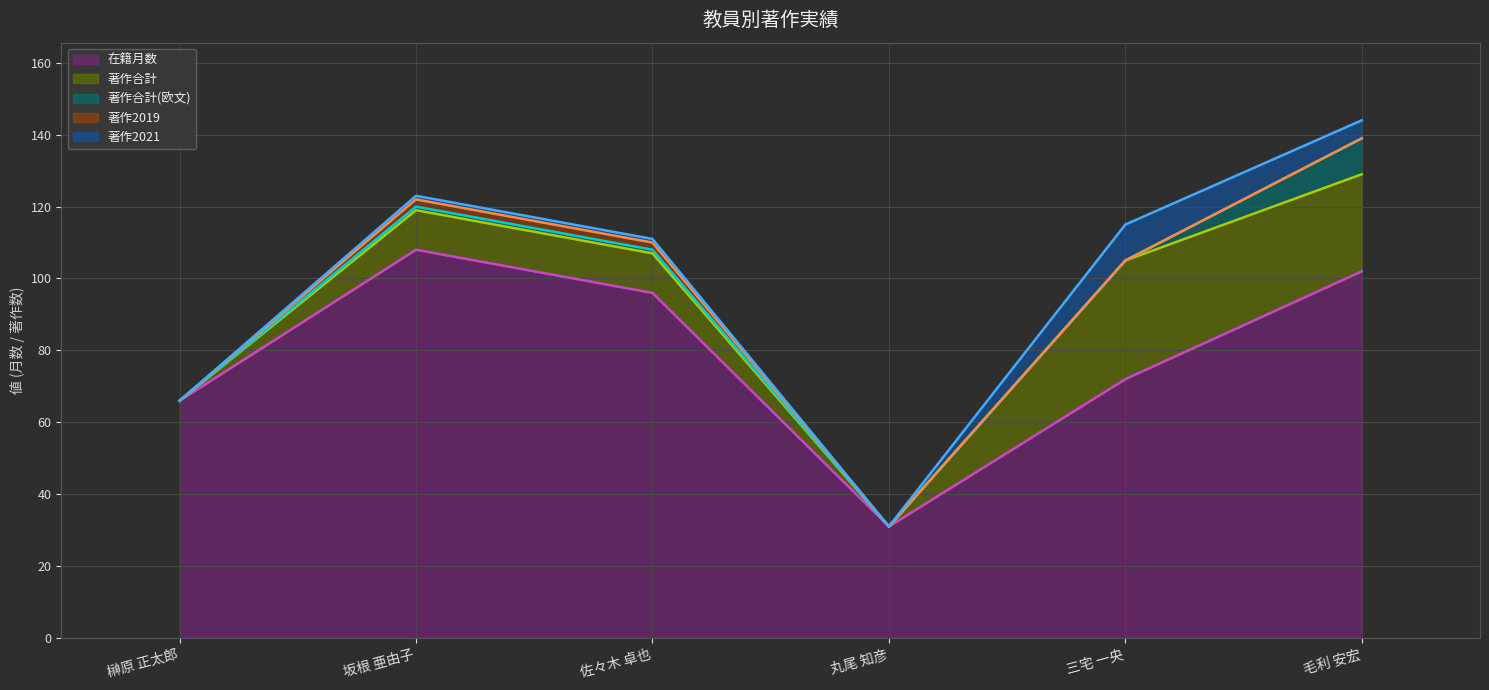

What is the difference between the maximum and minimum values in the 著作2021 series?

10